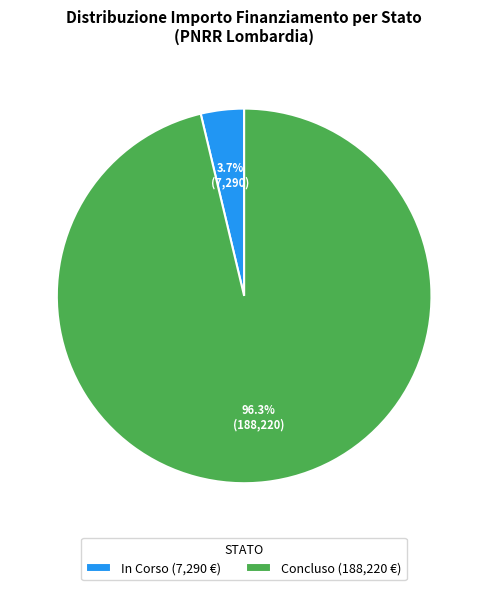

Combined, do In Corso (7,290 €) and Concluso (188,220 €) account for over 50%?

Yes